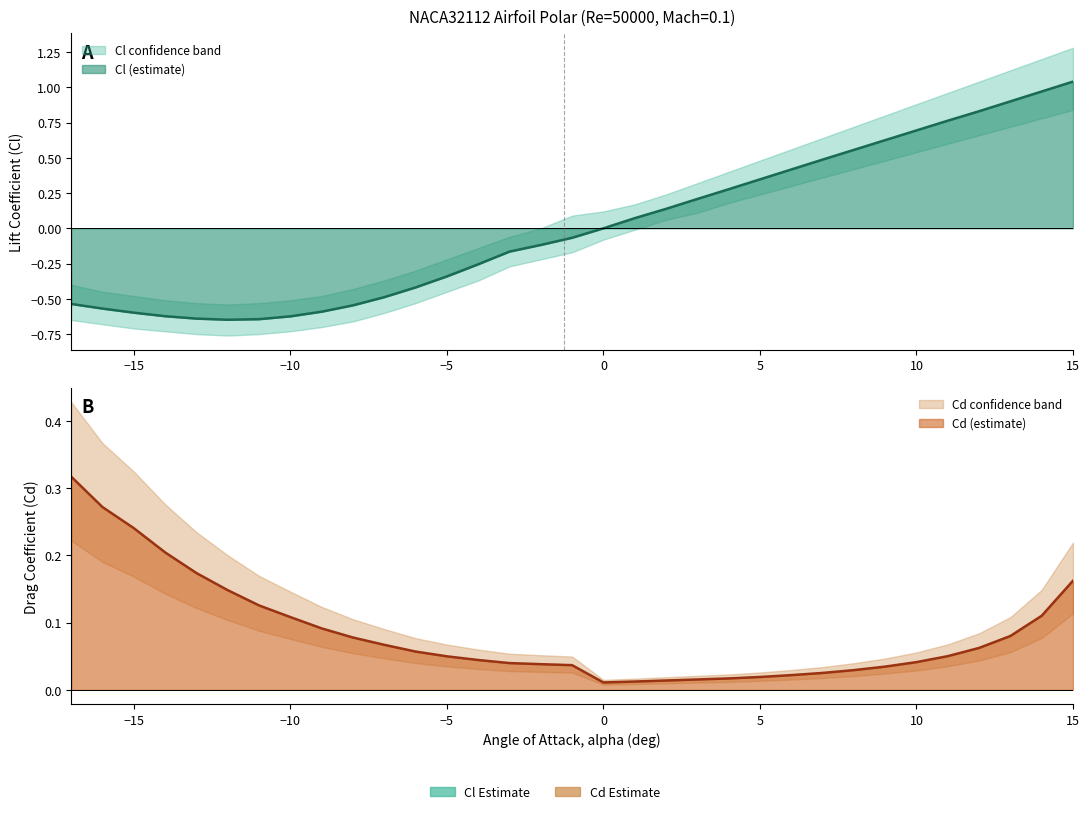

Is it true that Cd equals 0.1 at -11?

True